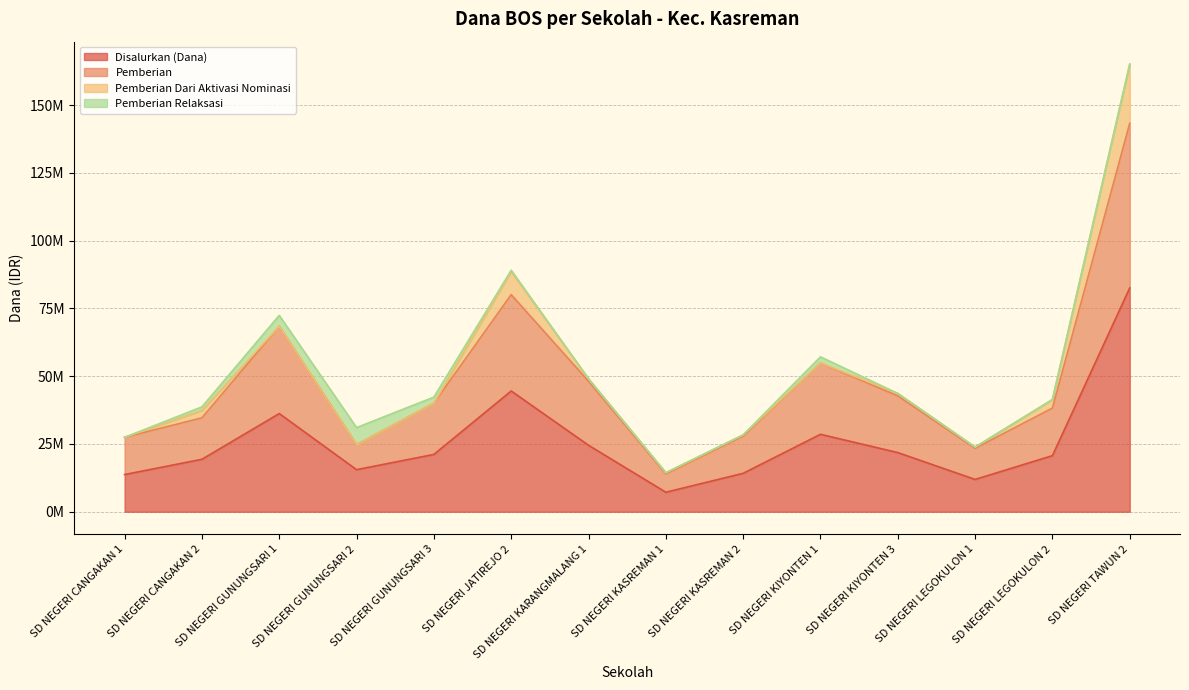

How many interior local valleys does the Pemberian series have?

3